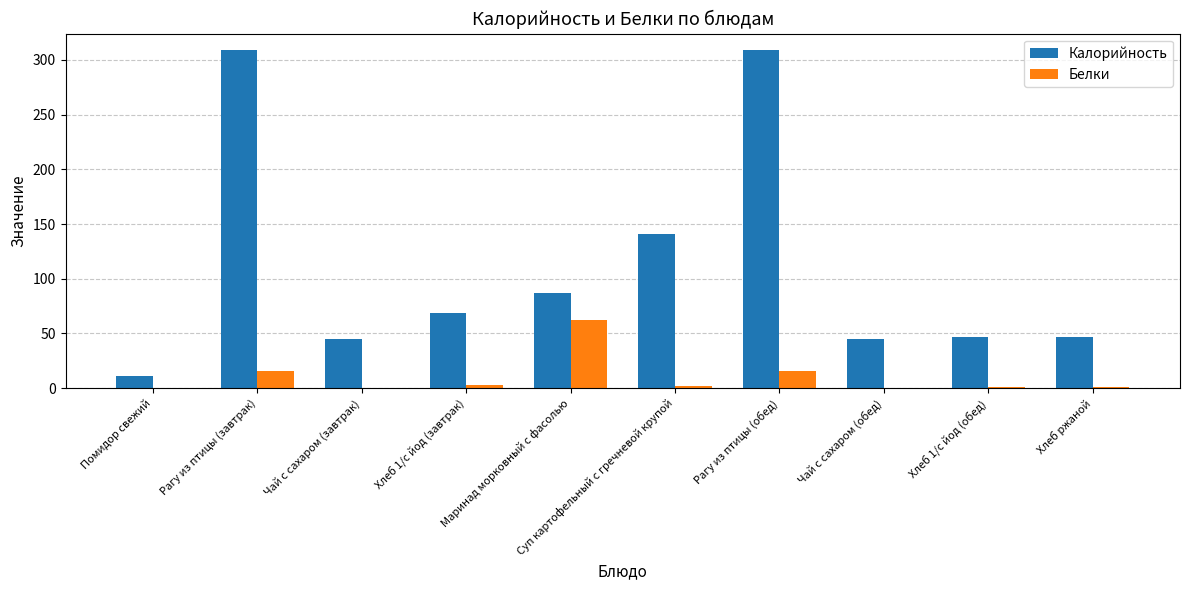

What is the sum of all Белки values?

100.2